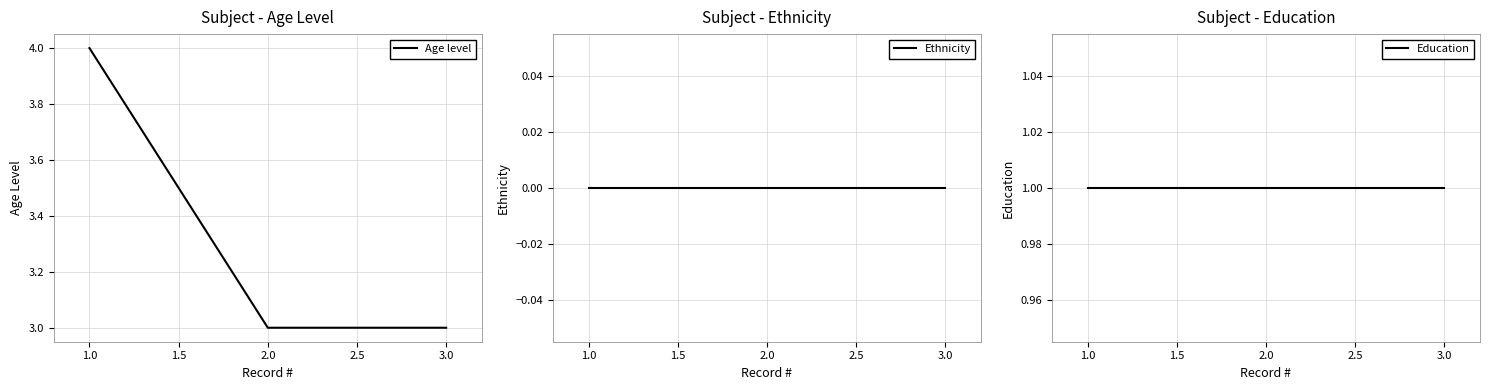

Rank the series by their average value, from highest to lowest.

Age level, Education, Ethnicity